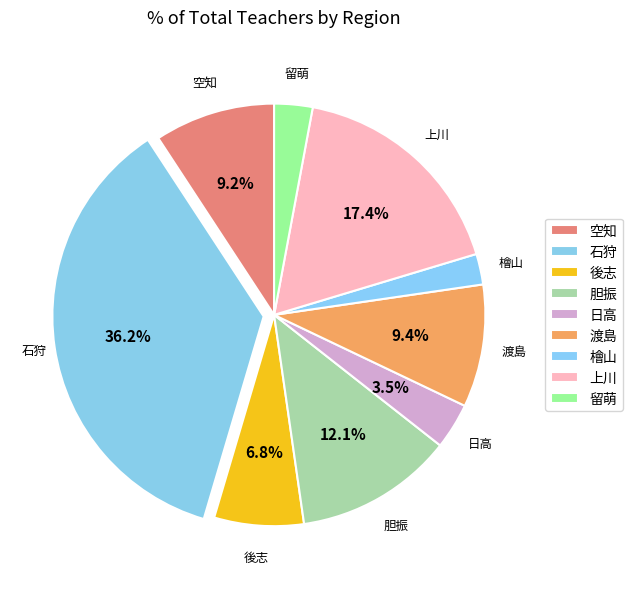

How many slices are in this pie chart?

9